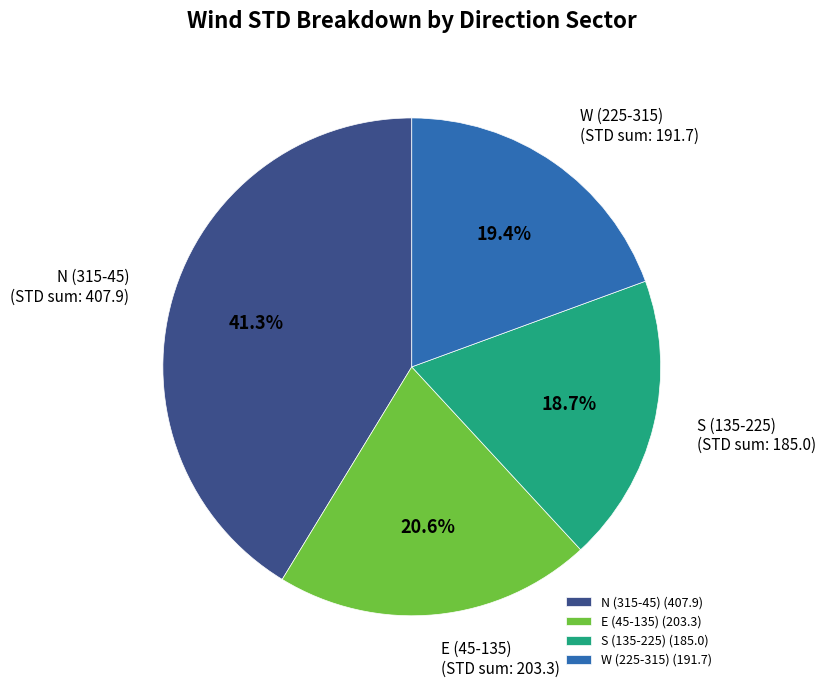

Between W (225-315) and S (135-225), which is larger?

W (225-315)